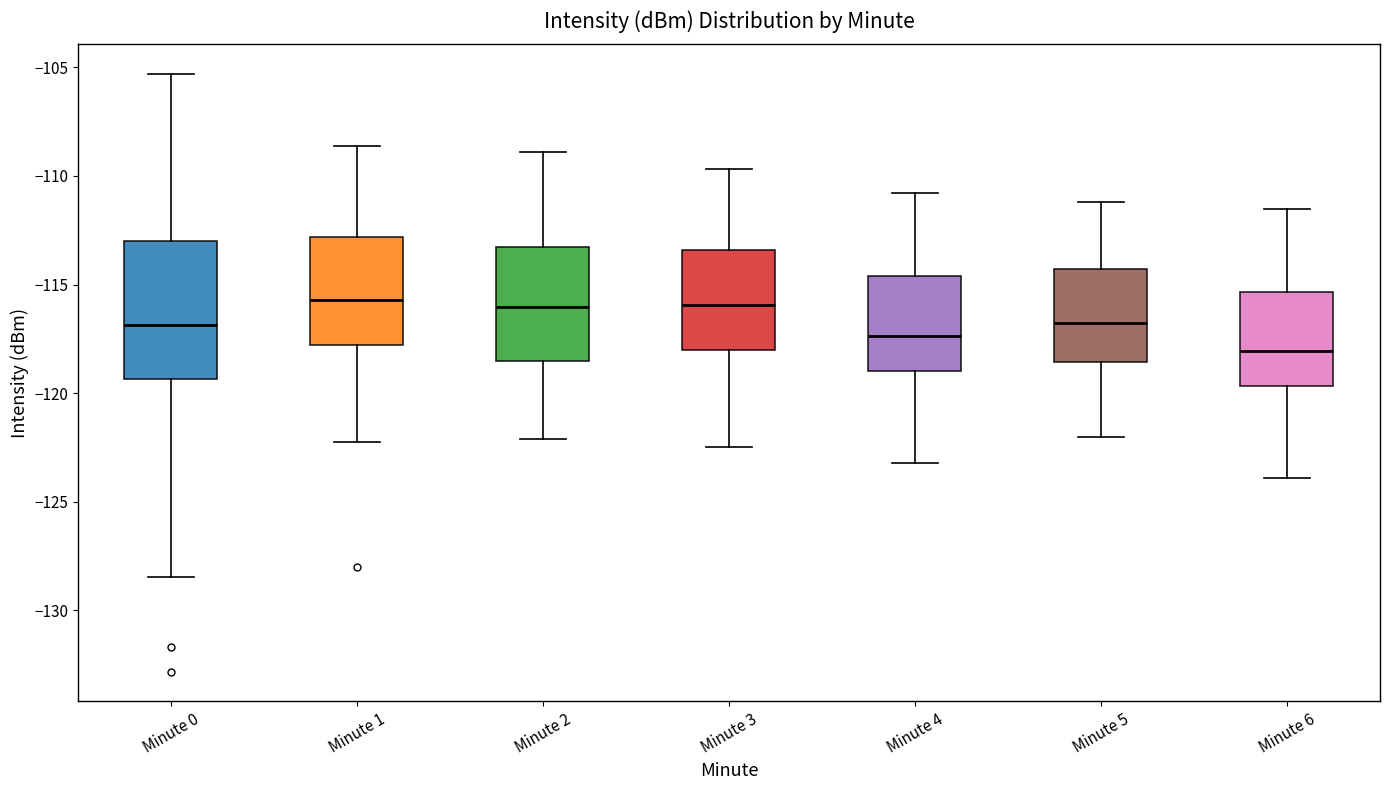

Reading left to right, read every box against the y-axis: the position of its median line, the range the box covers, and the ends of its whiskers. The values are not printed on the chart, so give them approximately, as read against the axis.

Minute 0: median -117.0, box -119.5 to -113.0, whiskers -128.5 to -105.5
Minute 1: median -115.5, box -118.0 to -113.0, whiskers -122.0 to -108.5
Minute 2: median -116.0, box -118.5 to -113.5, whiskers -122.0 to -109.0
Minute 3: median -116.0, box -118.0 to -113.5, whiskers -122.5 to -109.5
Minute 4: median -117.5, box -119.0 to -114.5, whiskers -123.0 to -111.0
Minute 5: median -116.5, box -118.5 to -114.5, whiskers -122.0 to -111.0
Minute 6: median -118.0, box -119.5 to -115.5, whiskers -124.0 to -111.5